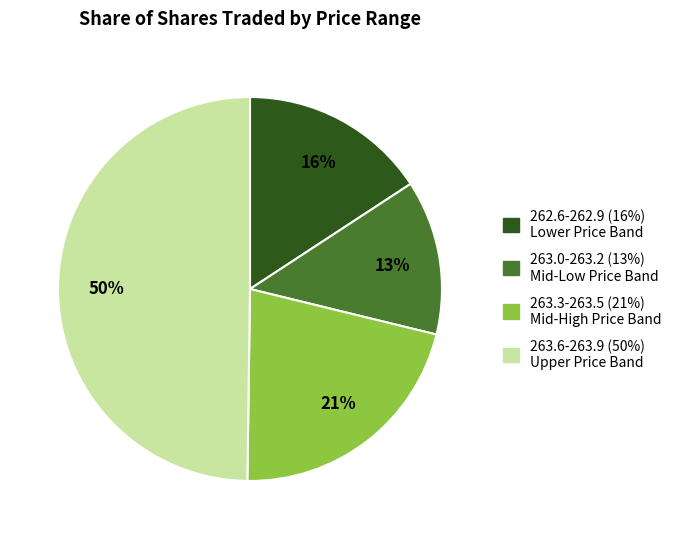

Does 262.6-262.9 (16%) Lower Price Band account for over 50% of the chart?

No